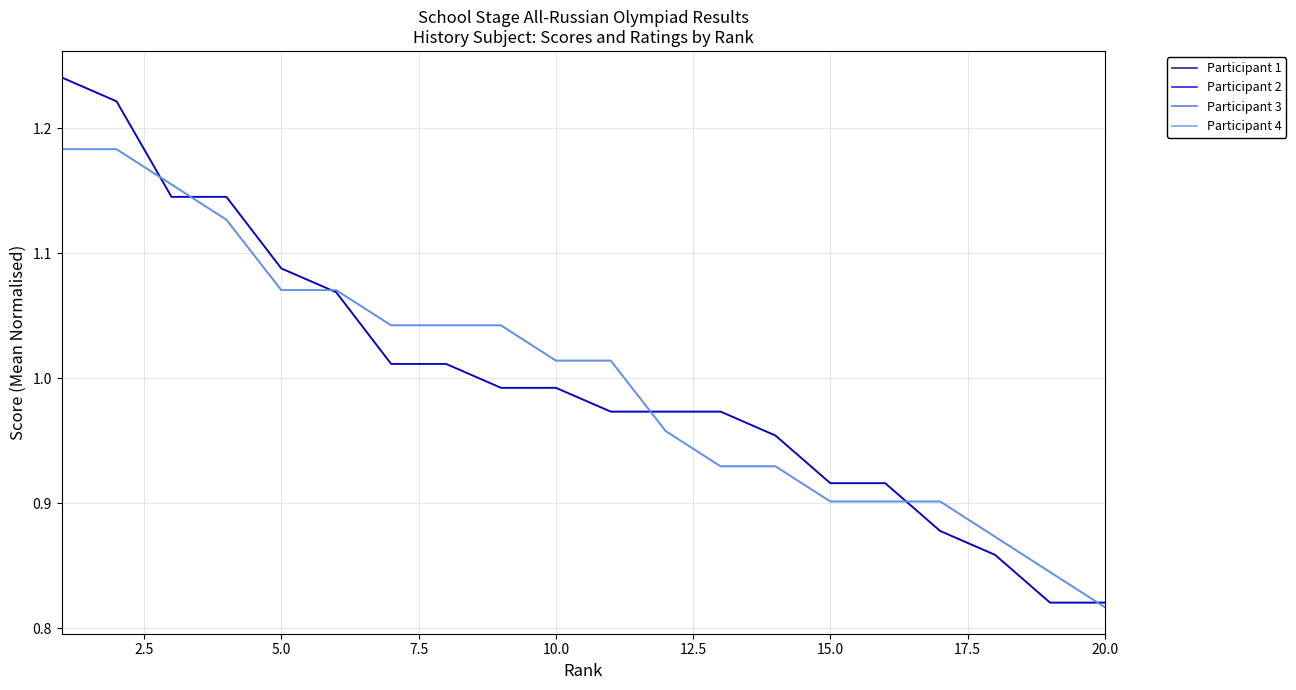

Which series has the largest range (max minus min)?

Participant 2